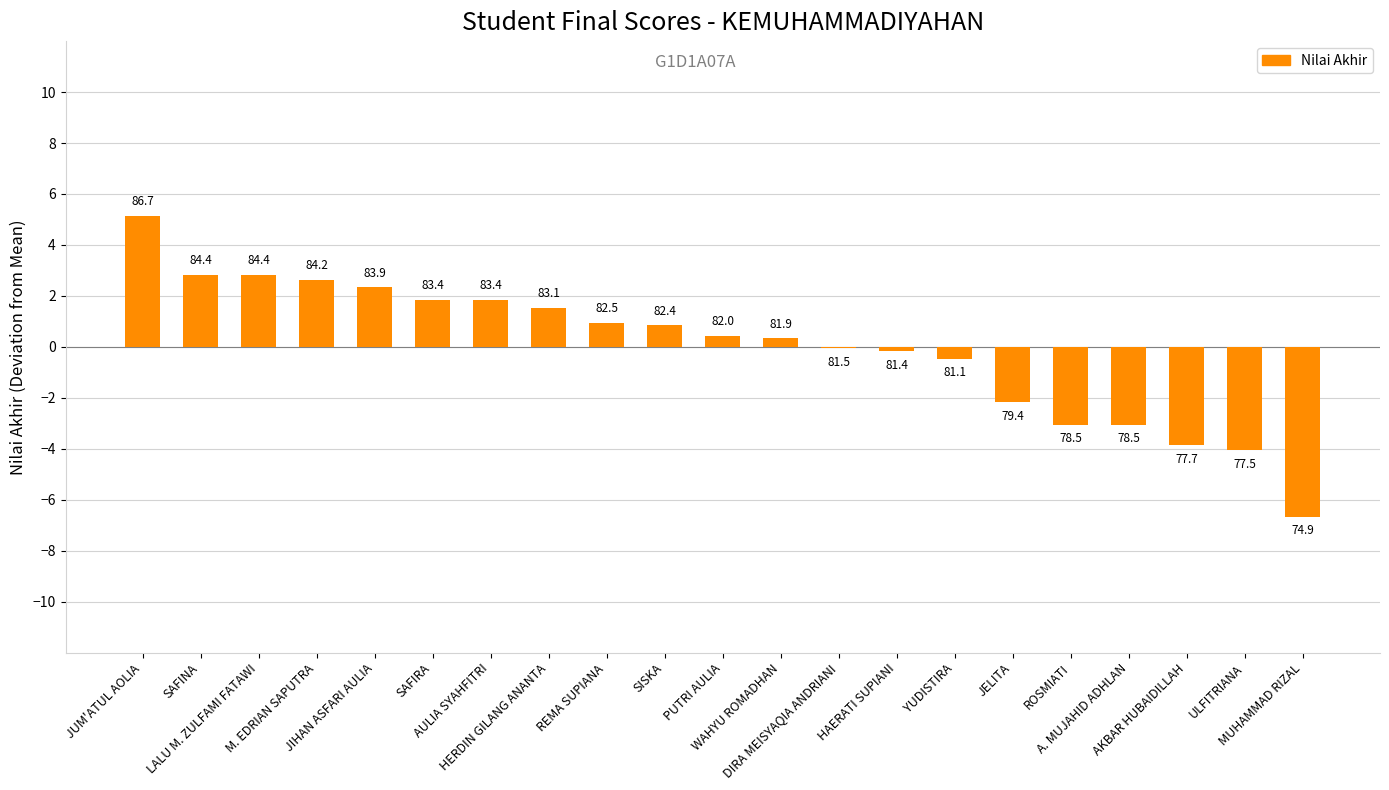

Are the bars horizontal?

No